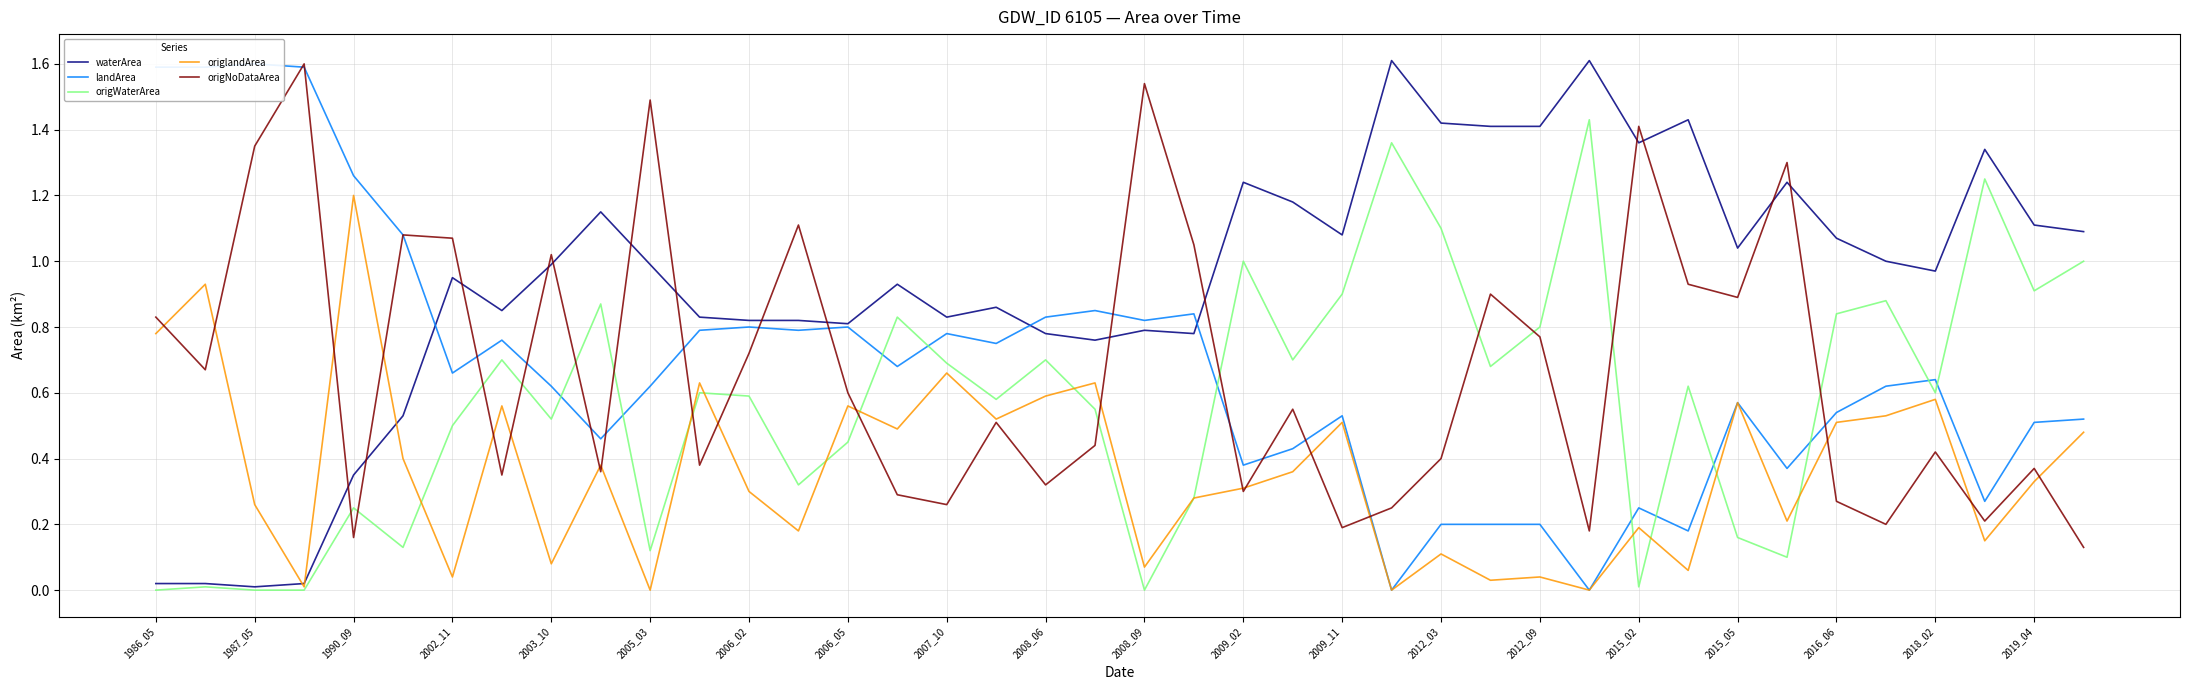

Is it true that landArea equals 0.3 at 21?

False